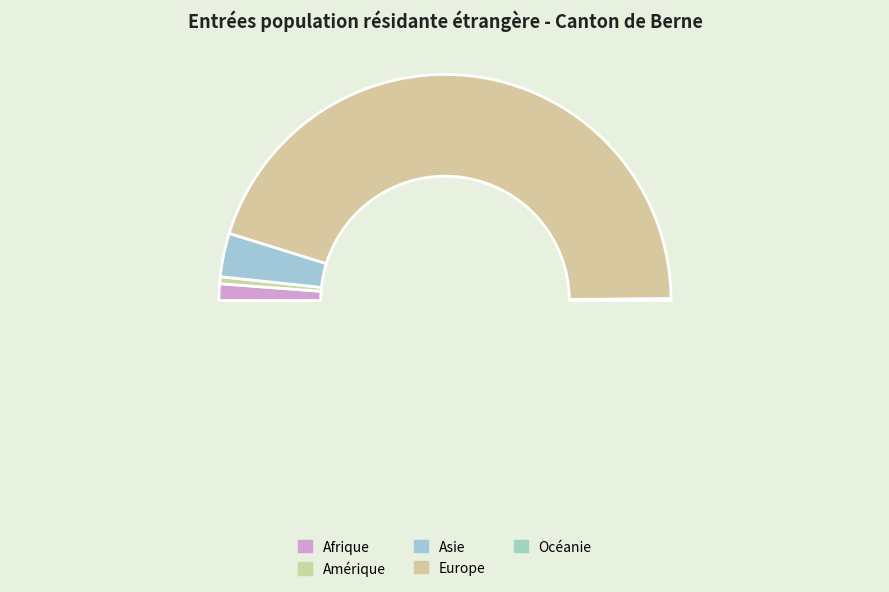

Count the number of slices in the pie.

5